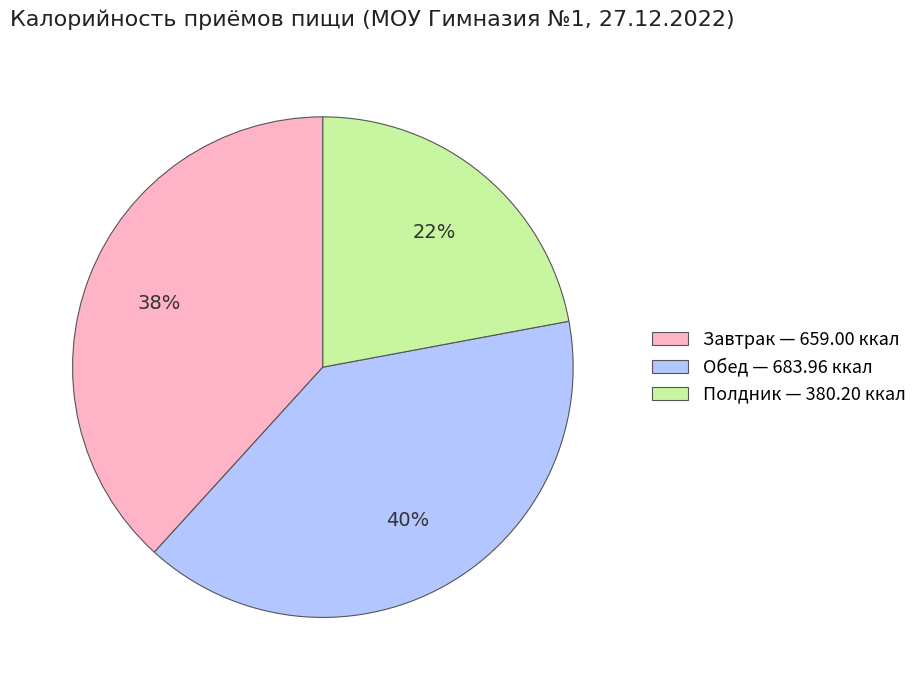

Does Завтрак account for over 50% of the chart?

No